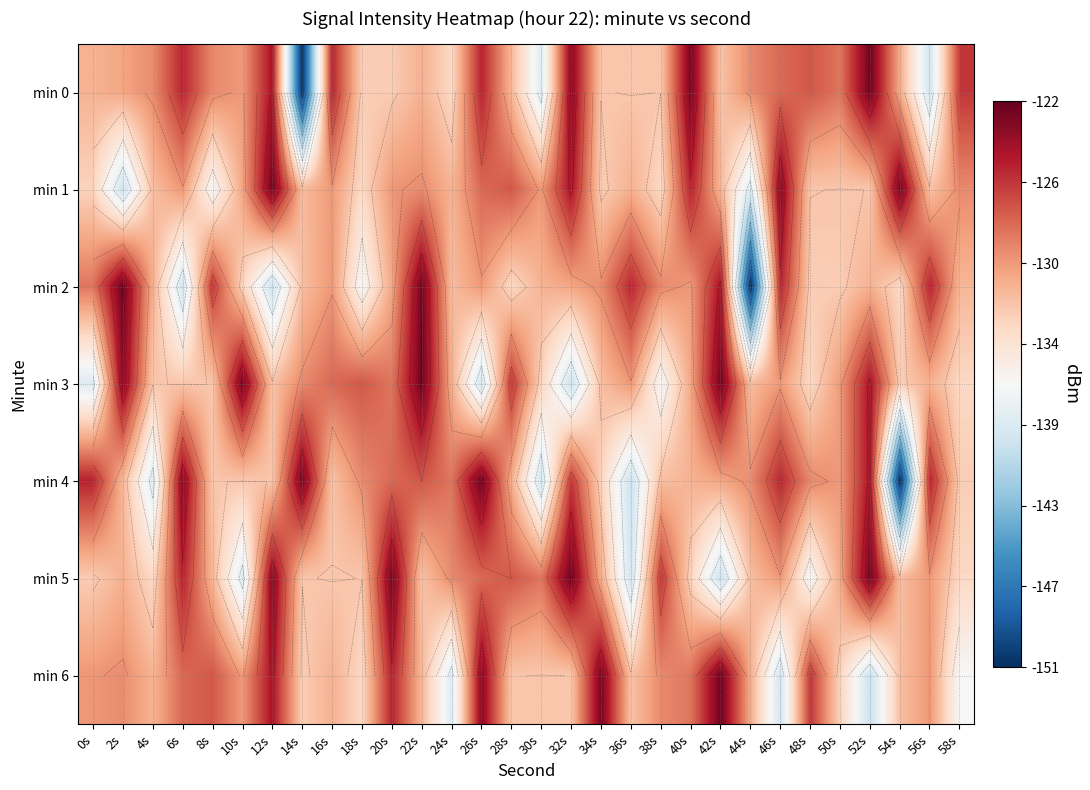

What is the average value of the min 5 series?

-130.8